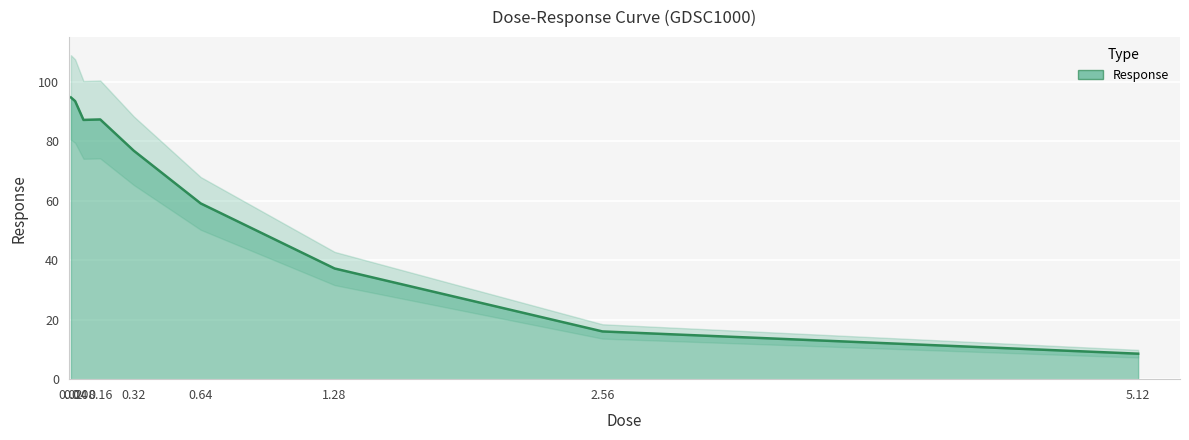

At which category does the chart reach its minimum across all series?

5.12